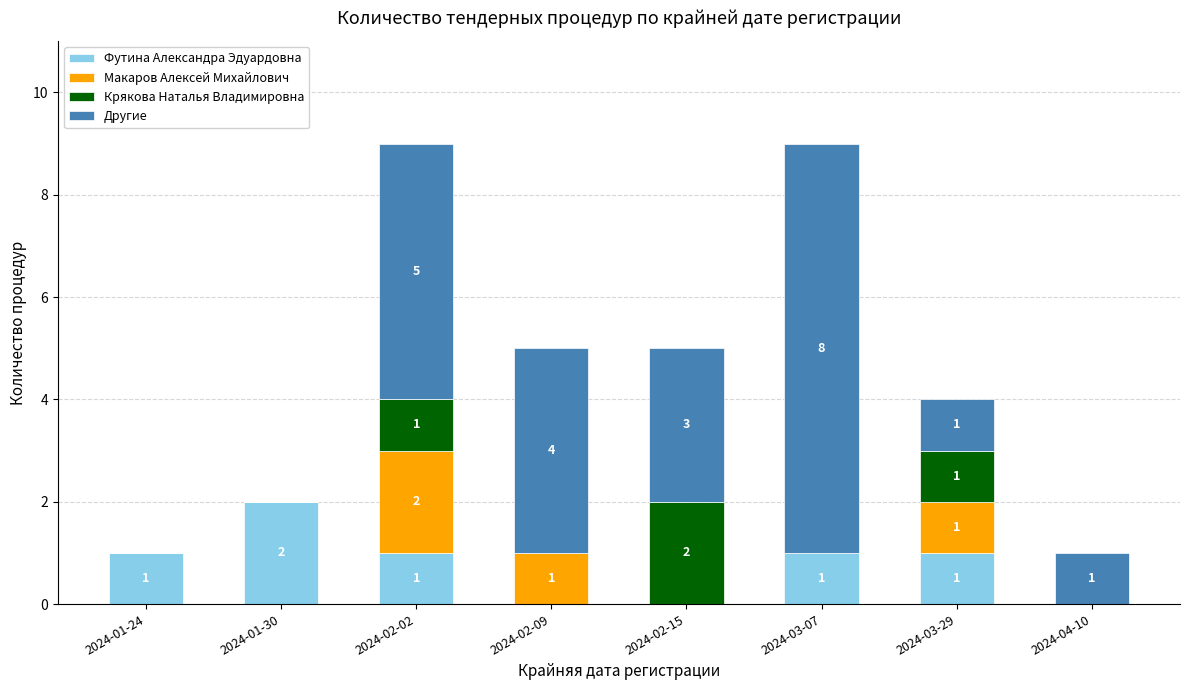

What is the maximum value for Футина Александра Эдуардовна?

2